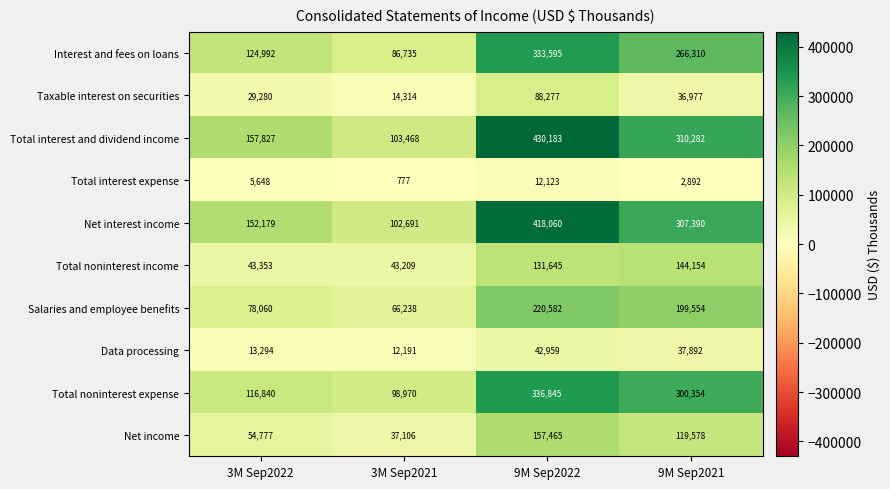

What value does the Total noninterest expense series have at 3M Sep2022?

116840